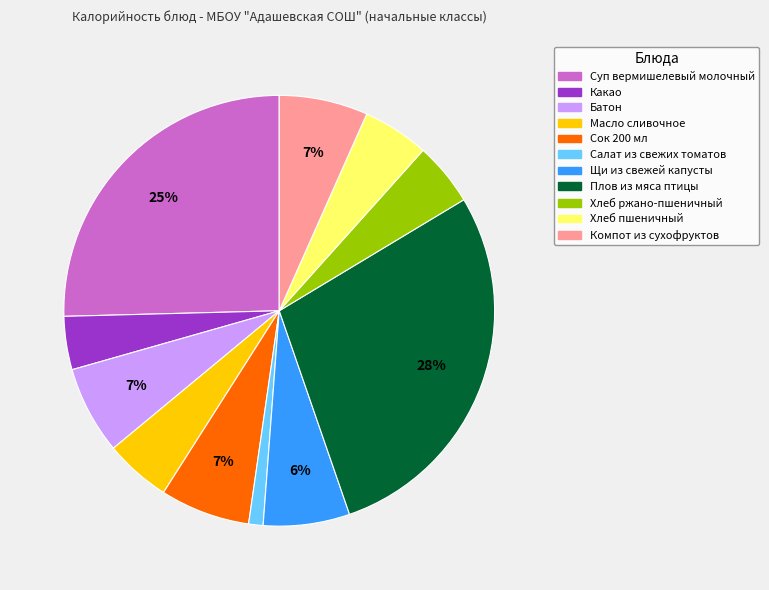

Which has a higher value, Салат из свежих томатов or Плов из мяса птицы?

Плов из мяса птицы